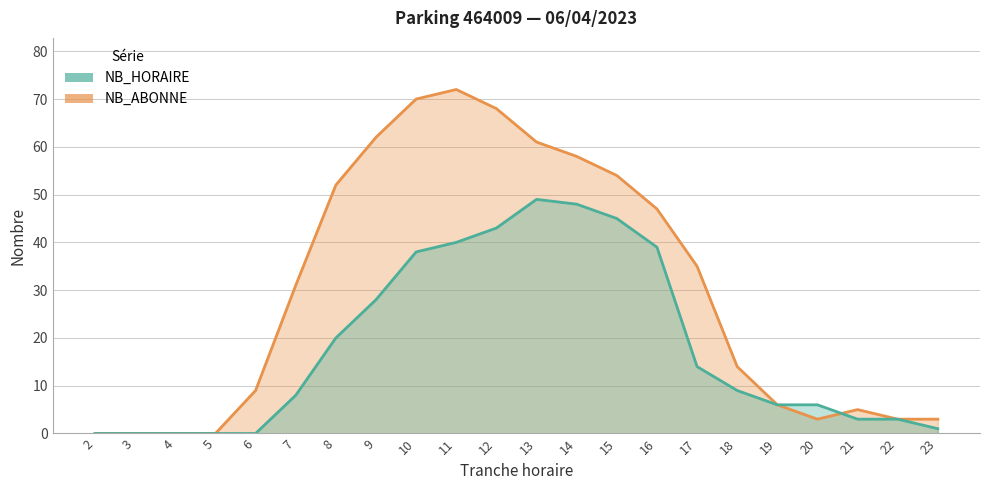

True or false: NB_HORAIRE and NB_ABONNE cross at least once.

True